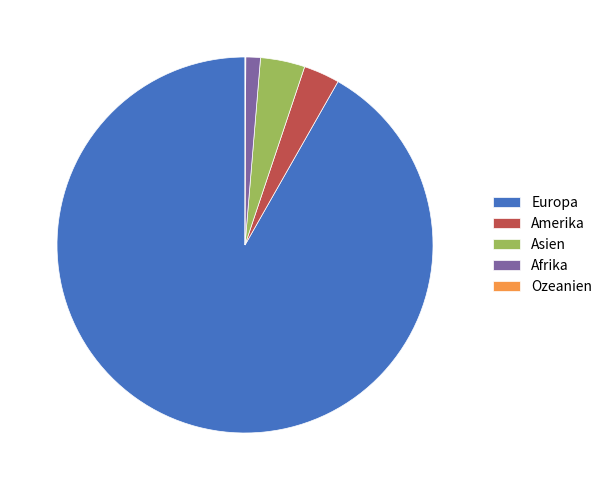

The Europa slice represents 92% of the pie. True or false?

True